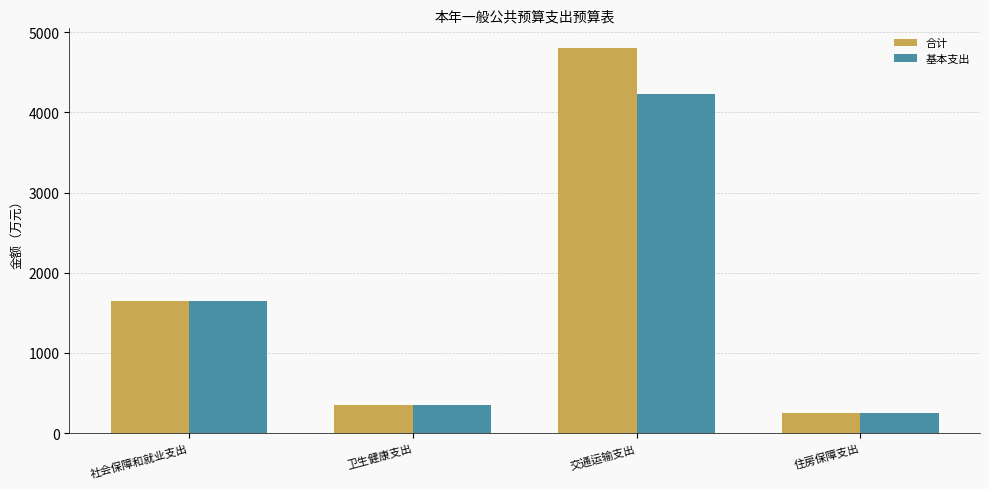

What is the value of the 合计 bar at the 4th from the left?

250.8